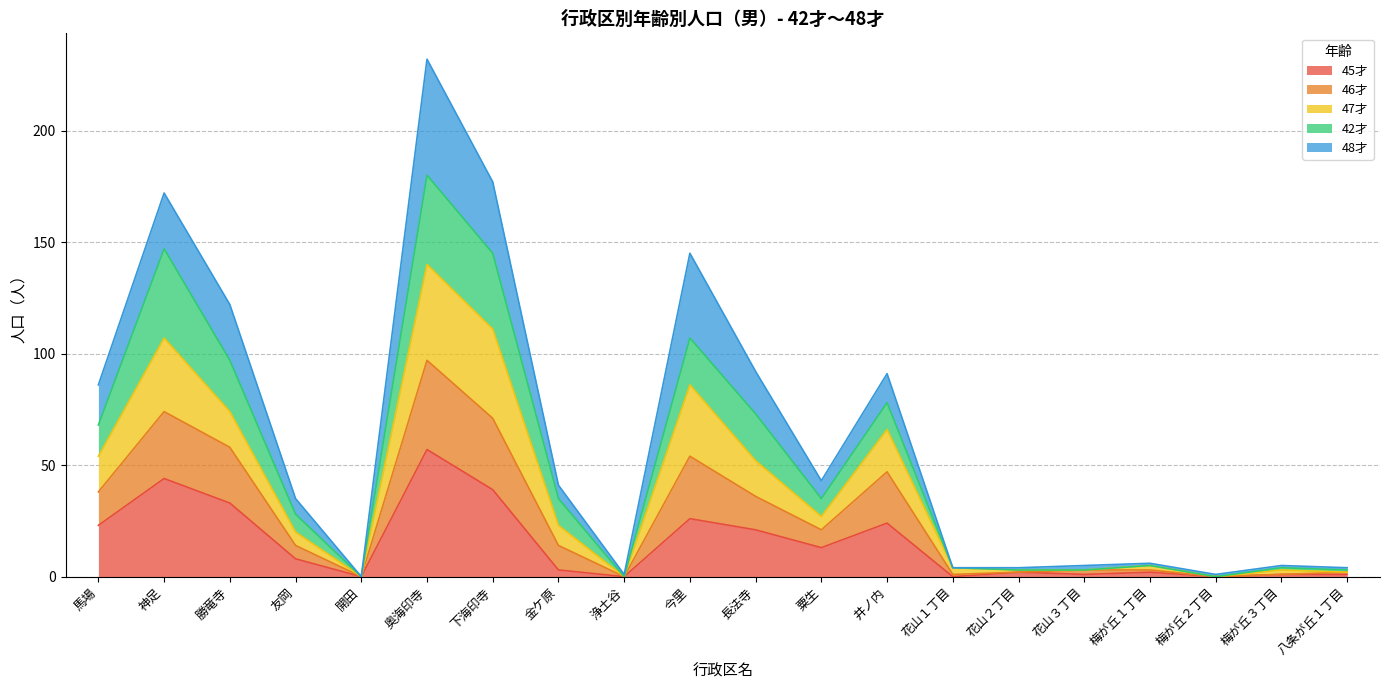

How many lines are shown in the chart?

5